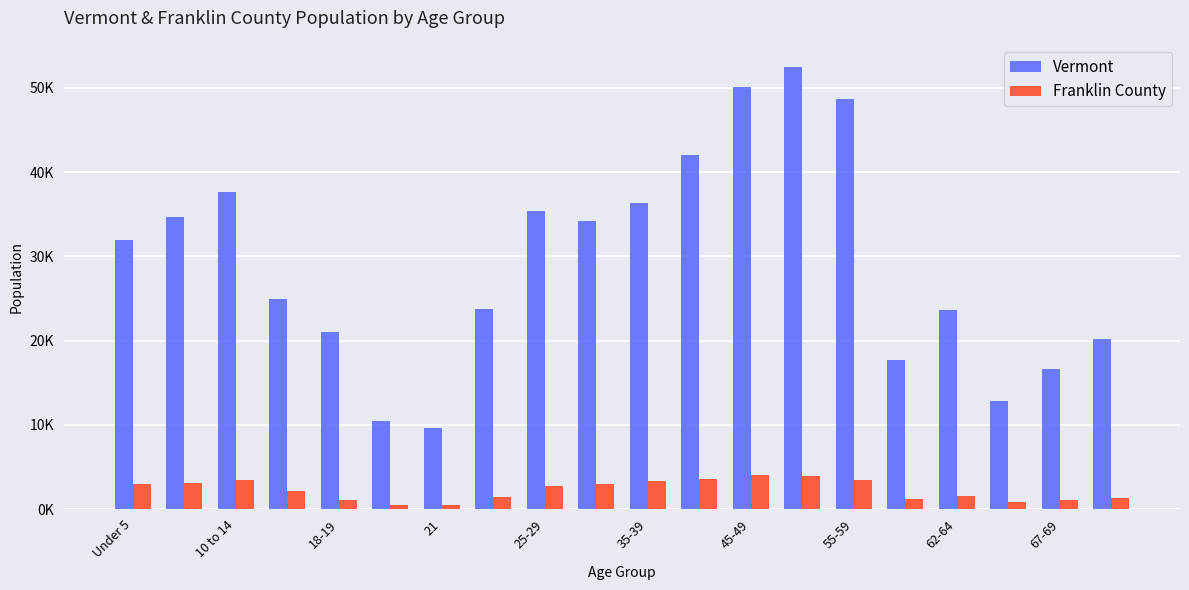

What is the sum of all Franklin County values?

45150